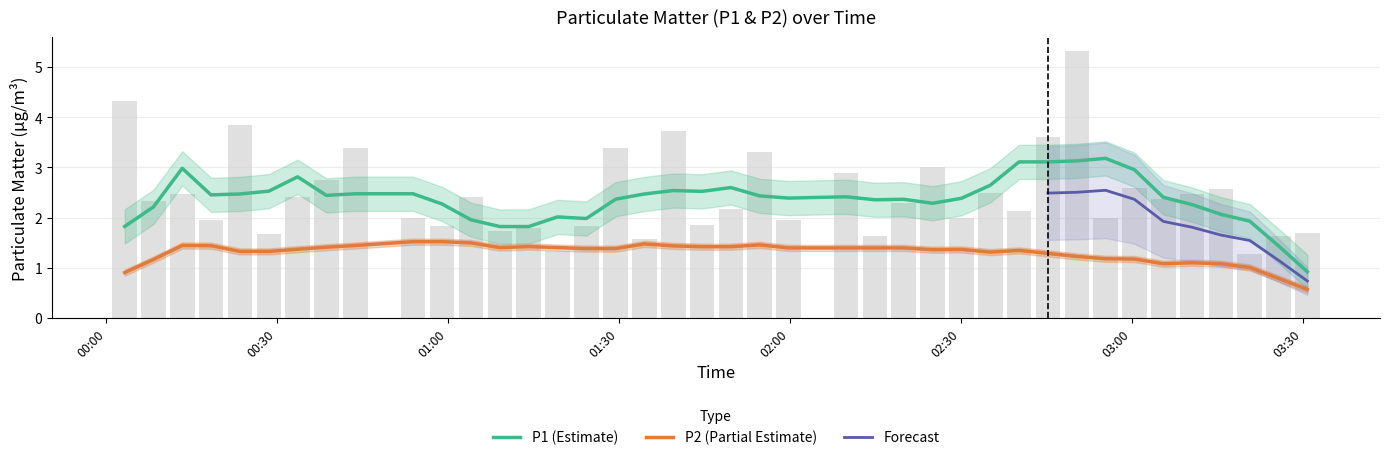

What is the greatest value displayed?

5.3